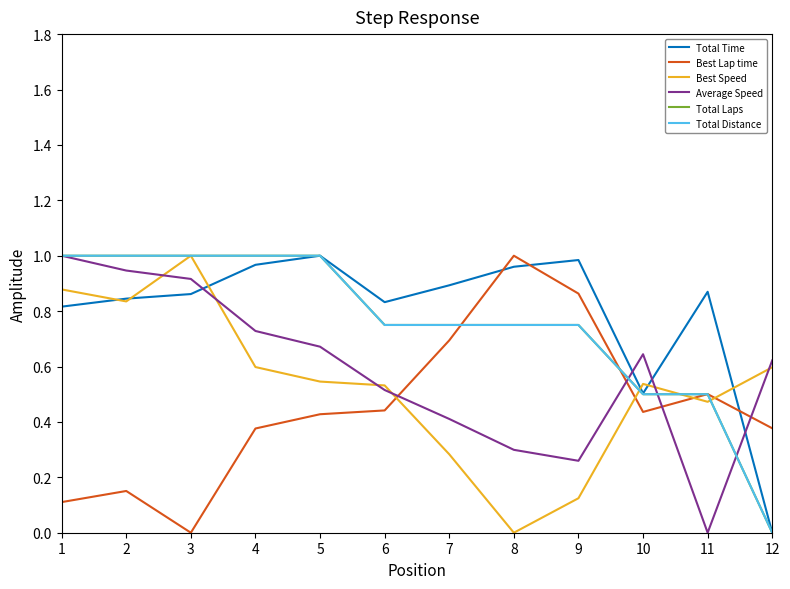

Which has a higher value, 10 or 3?

3